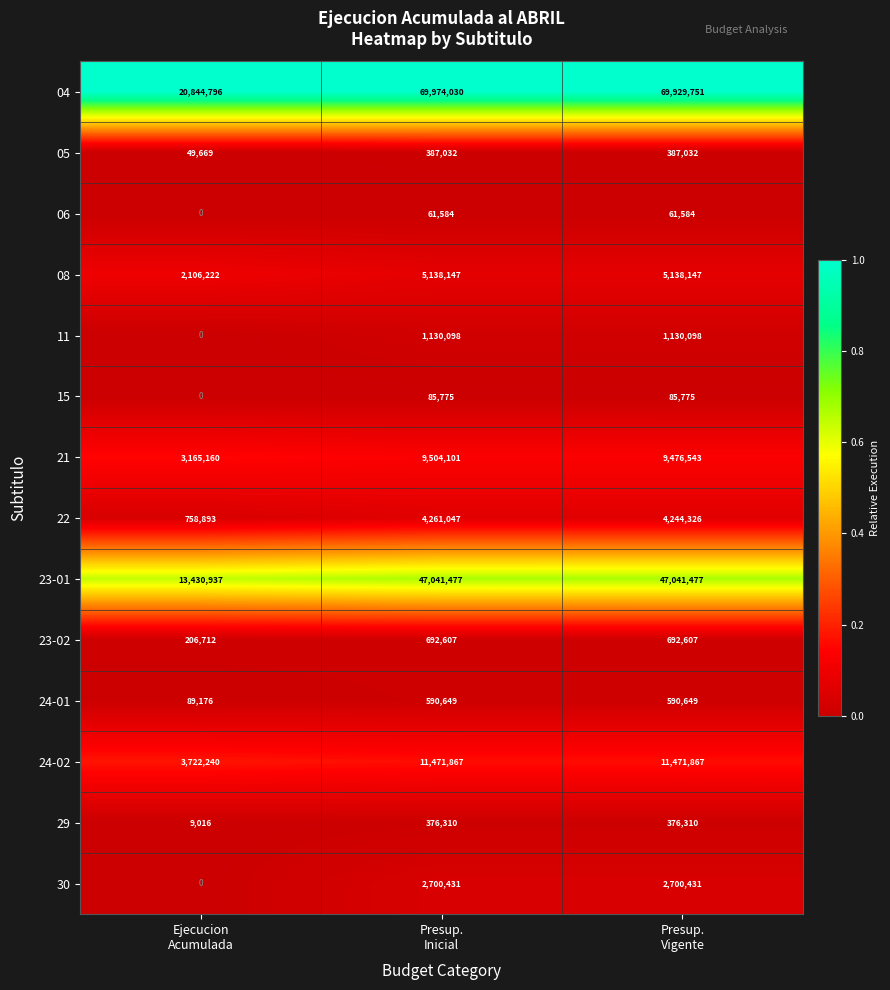

Rank the series by their maximum value, from lowest to highest.

06, 15, 29, 05, 24-01, 23-02, 11, 30, 22, 08, 21, 24-02, 23-01, 04